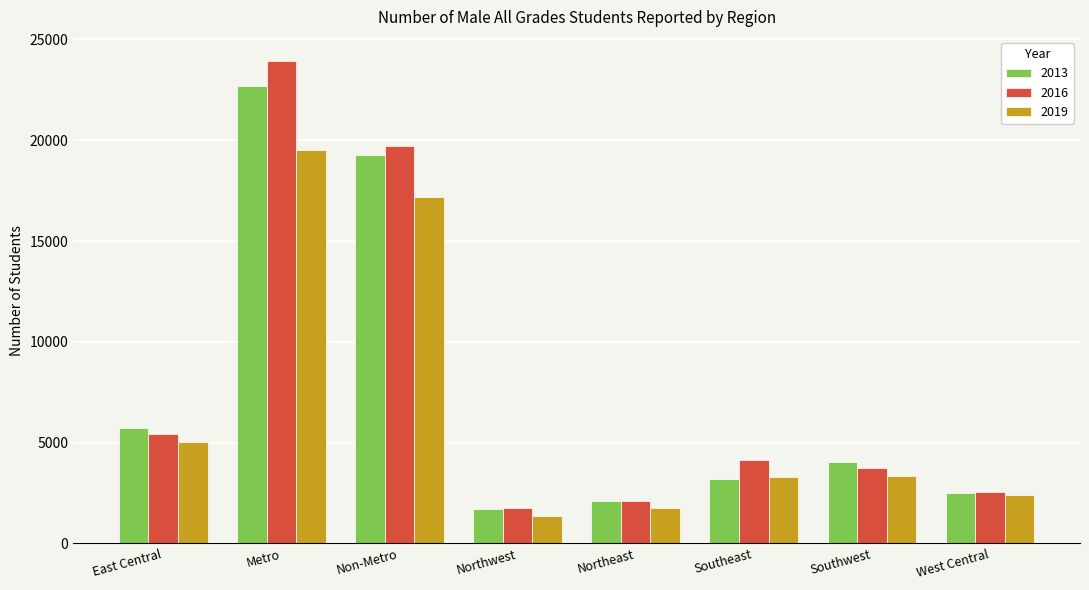

At which label does 2016 reach its peak?

Metro